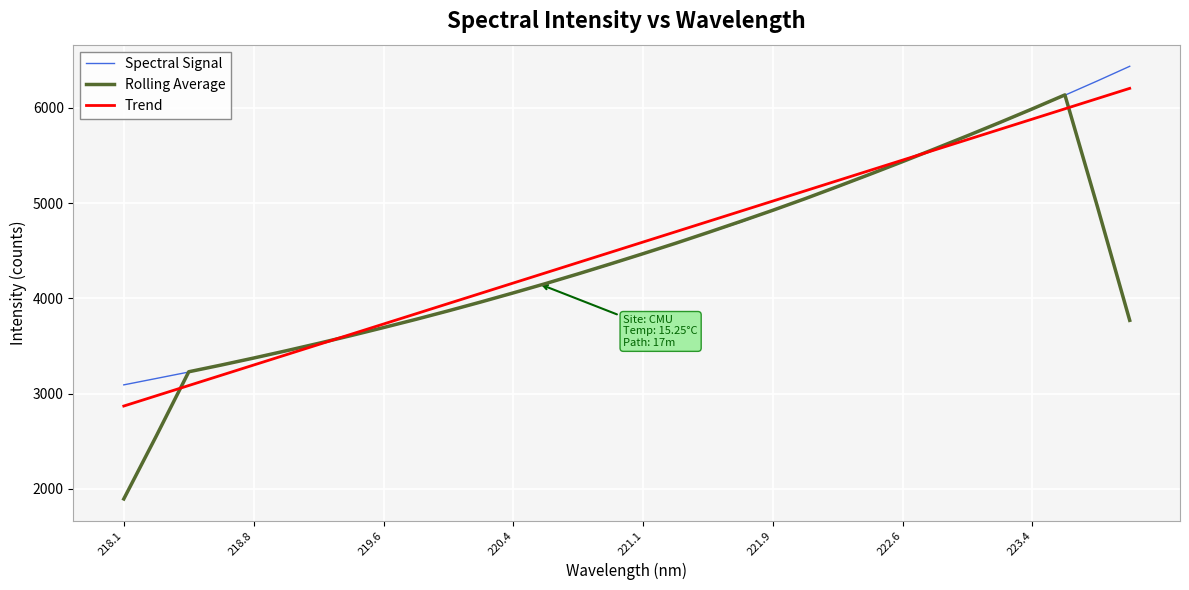

Rank the series by their maximum value, from lowest to highest.

Rolling Average, Trend, Spectral Signal